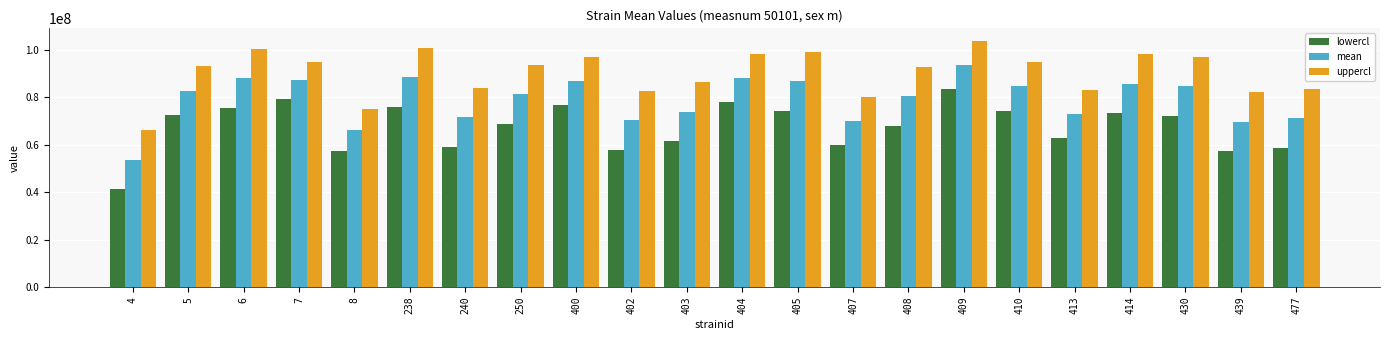

What is the difference between the maximum and minimum values in the uppercl series?

37698638.6